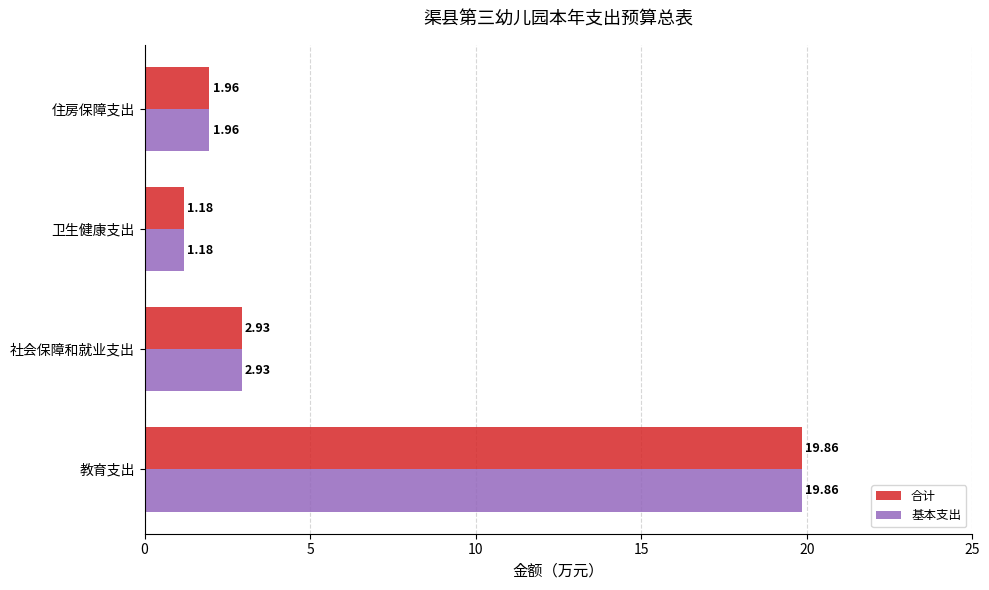

Rank the categories by 基本支出 value from lowest to highest.

卫生健康支出, 住房保障支出, 社会保障和就业支出, 教育支出